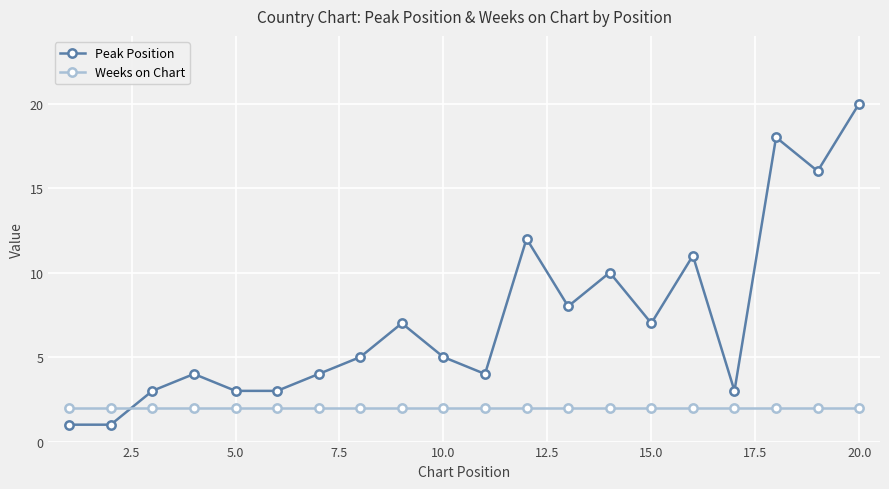

At how many categories does at least one series exceed 6?

9